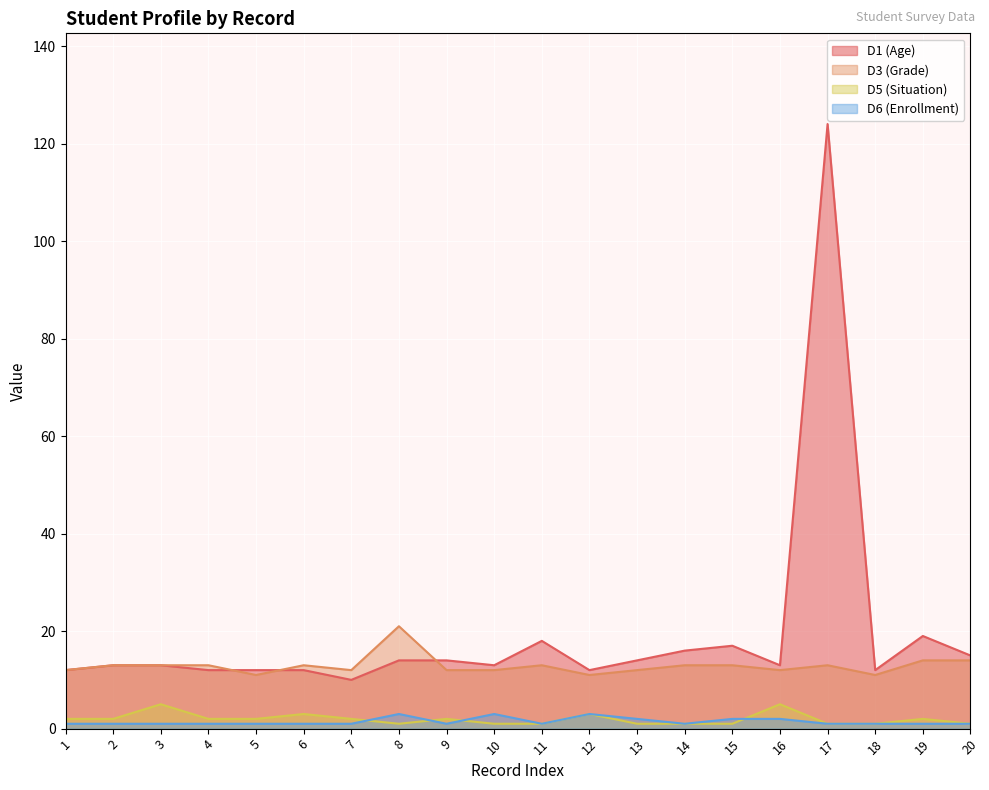

List the labels in order of D3 (Grade) value, smallest first.

5, 12, 18, 1, 7, 9, 10, 13, 16, 2, 3, 4, 6, 11, 14, 15, 17, 19, 20, 8